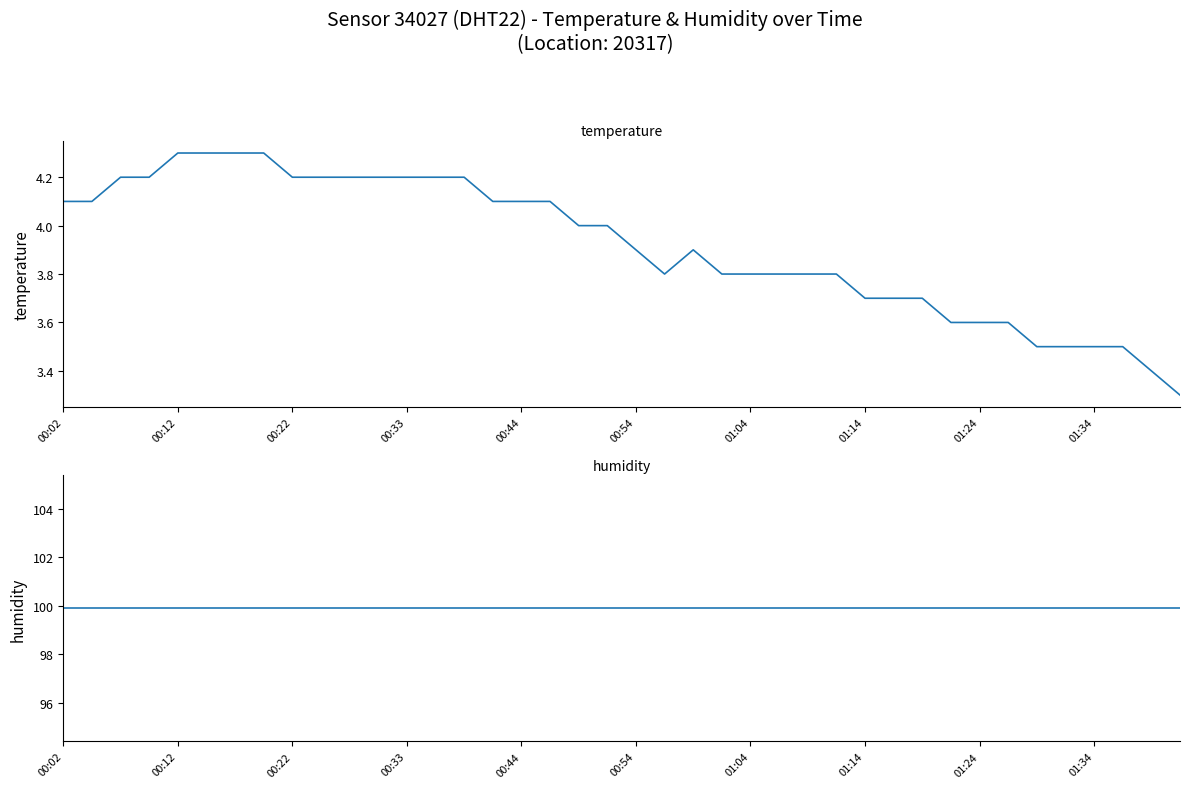

How many lines are shown in the chart?

2